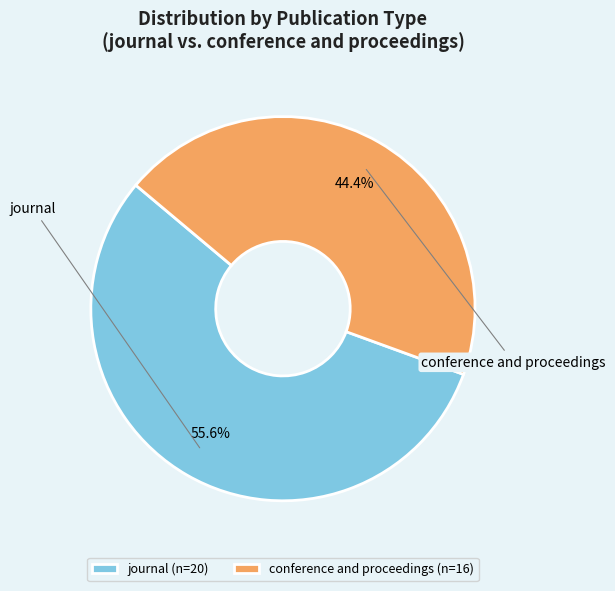

To the nearest percent, what is the combined percentage of journal and conference and proceedings?

100%